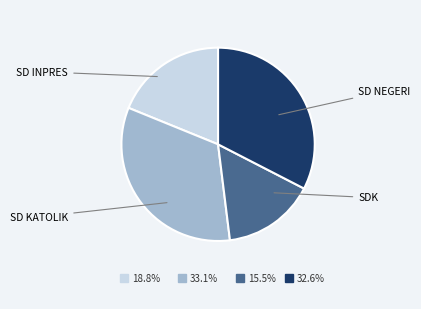

Does any single category account for the majority?

No